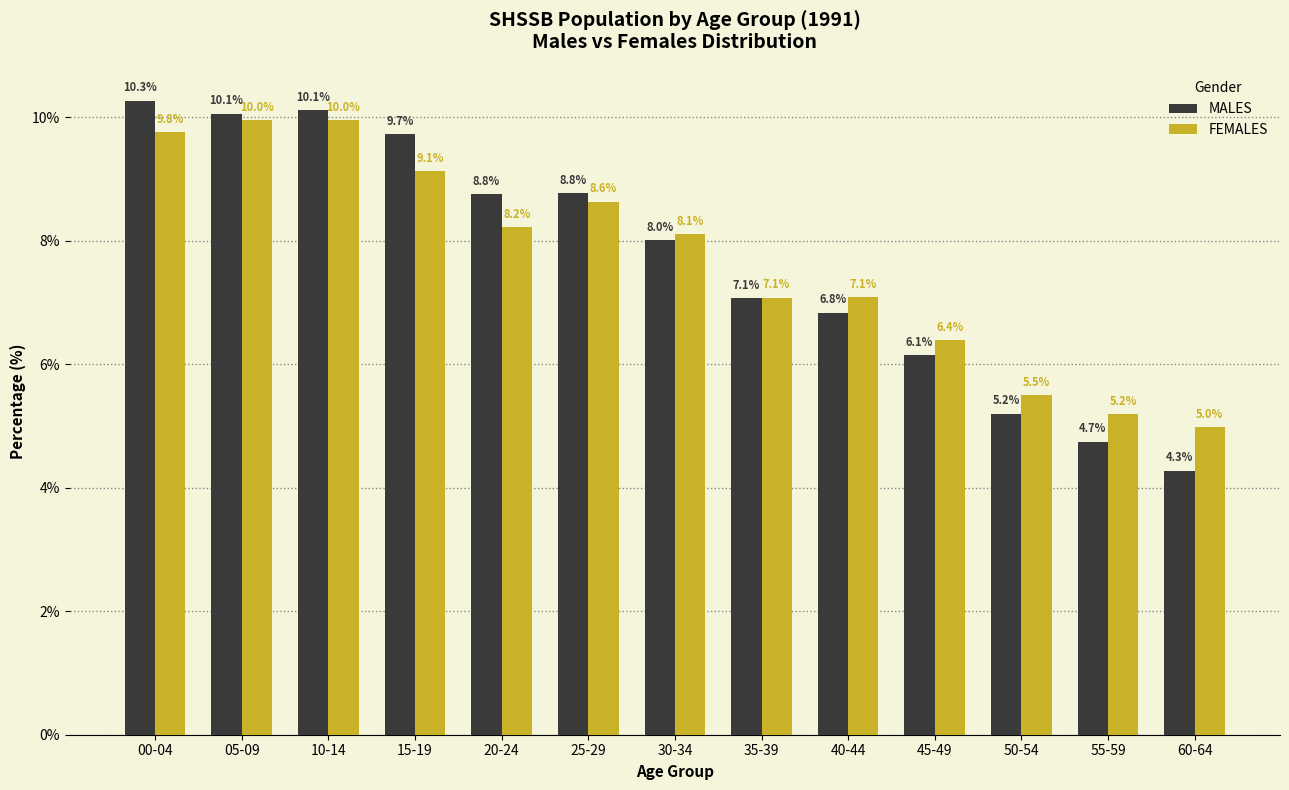

True or false: MALES has a value of 4.7 at 55-59.

True